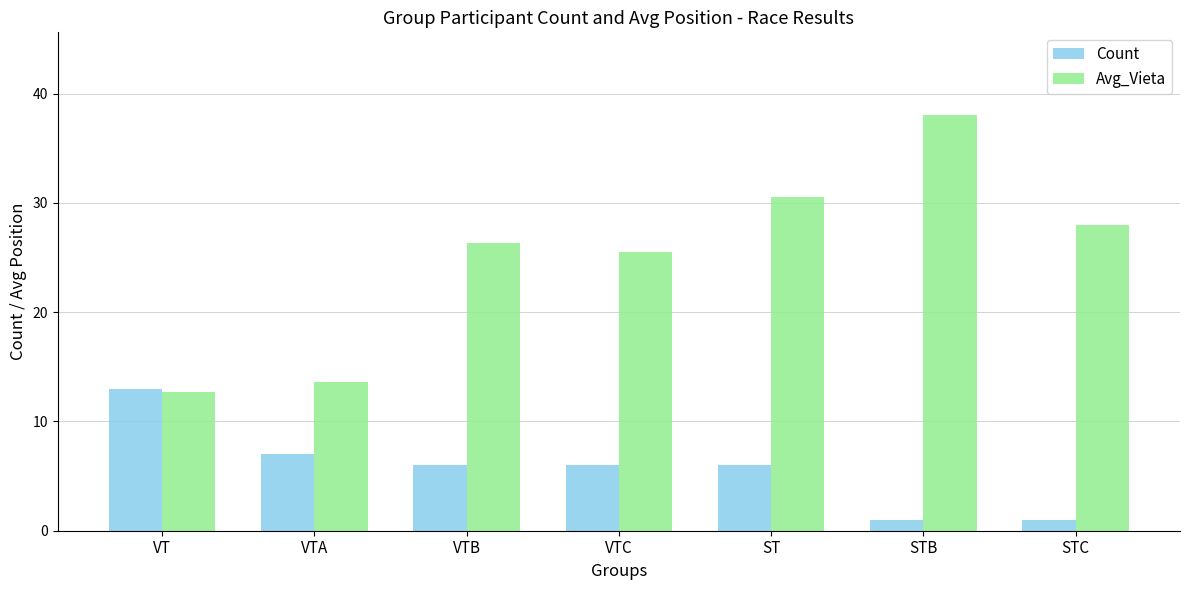

Is it true that Count equals 3.7 at VTA?

False